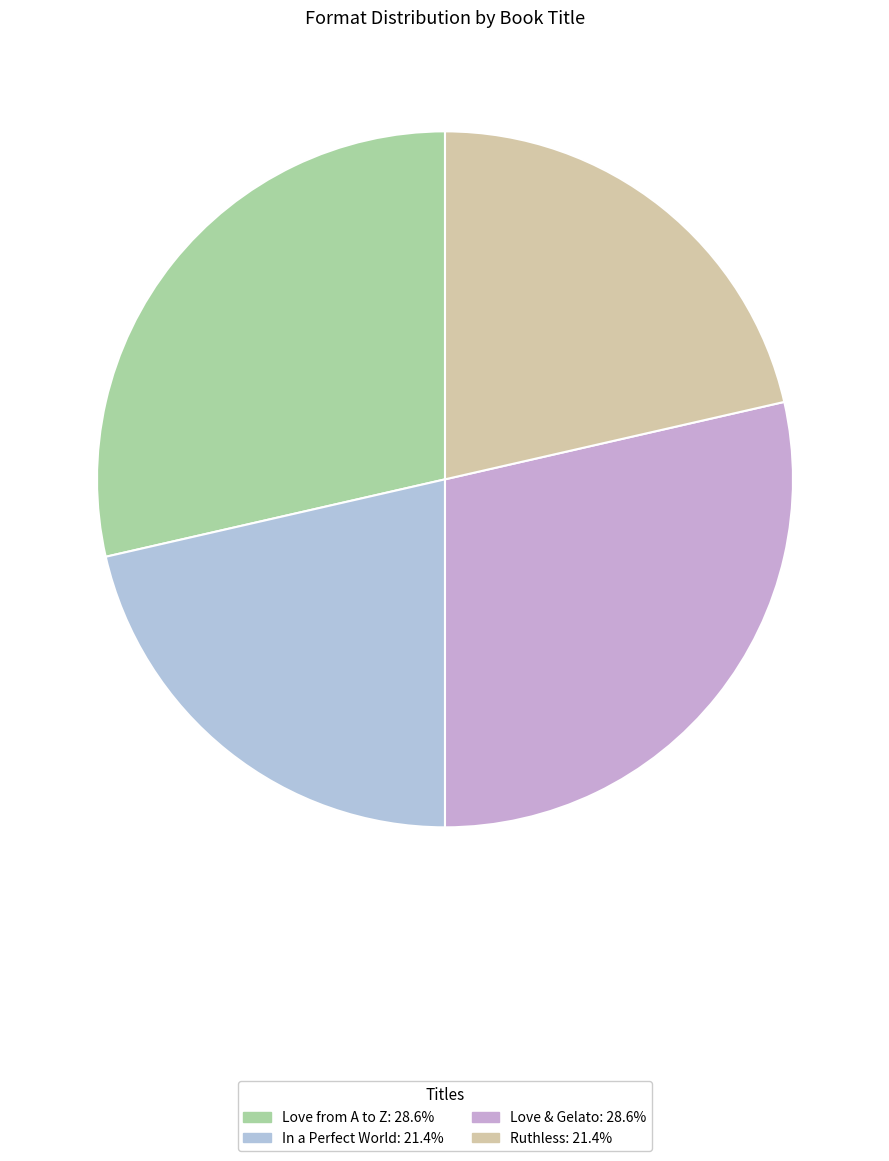

How many segments does this pie chart have?

4